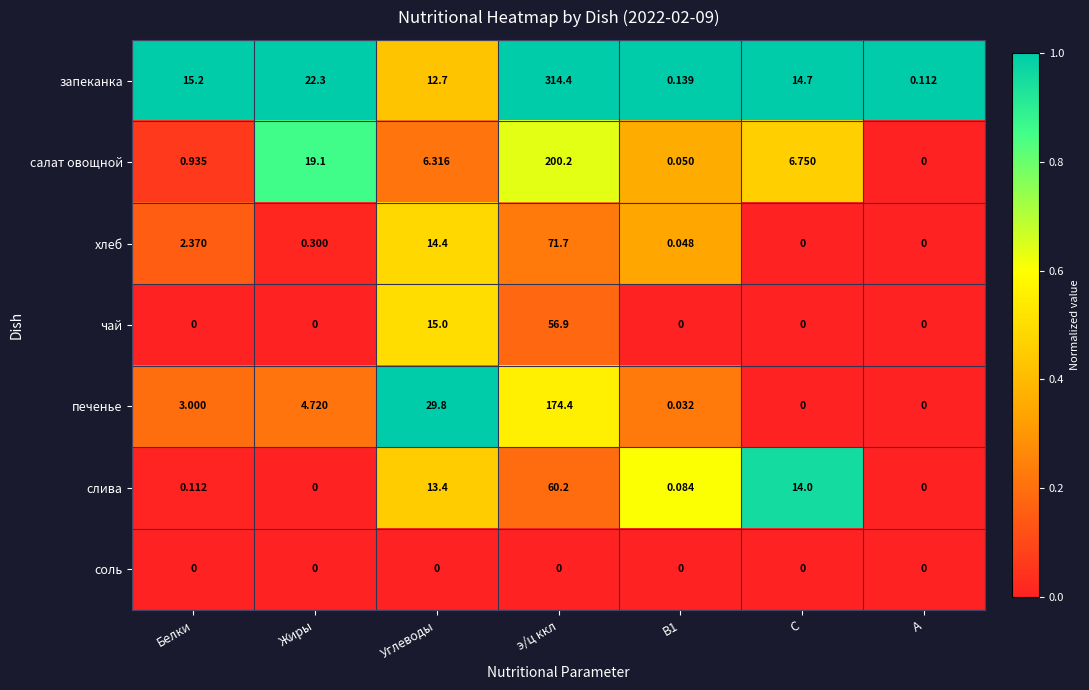

Between Белки and В1, which series saw the biggest shift?

запеканка